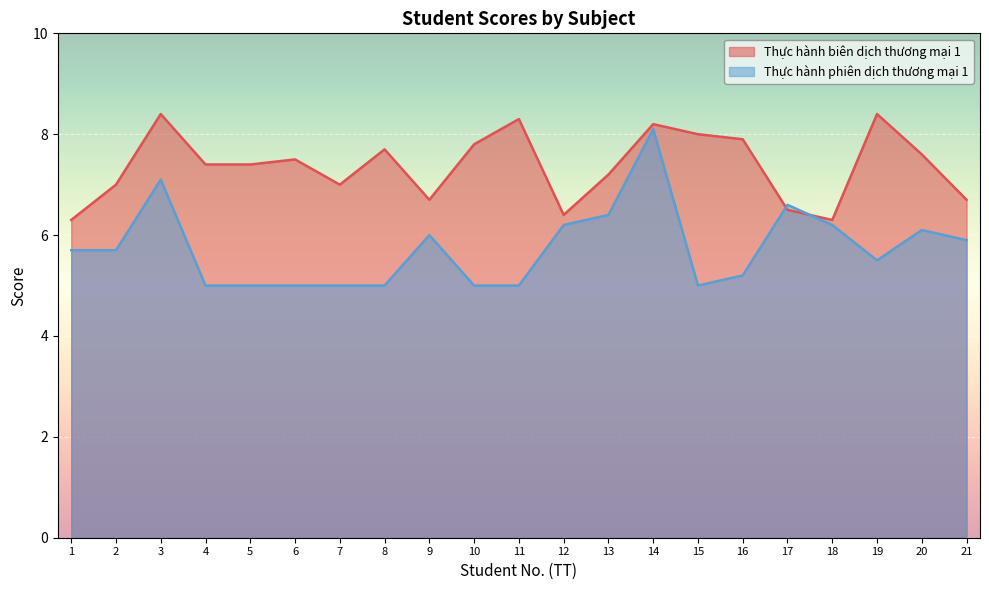

How many values in the Thực hành biên dịch thương mại 1 series exceed 7?

13